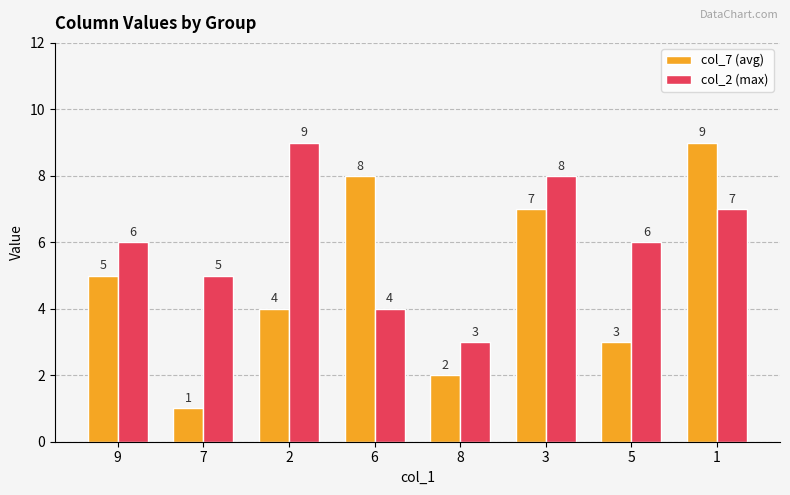

Which category has the lowest value across all series?

7